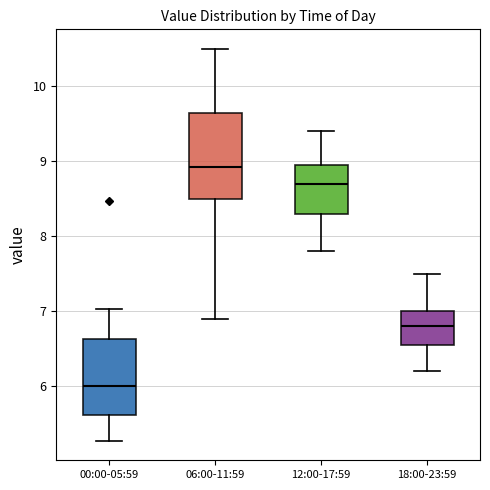

Where does the upper whisker of the box for 06:00-11:59 end on the y-axis? The values are not printed on the chart, so give them approximately, as read against the axis.

10.5